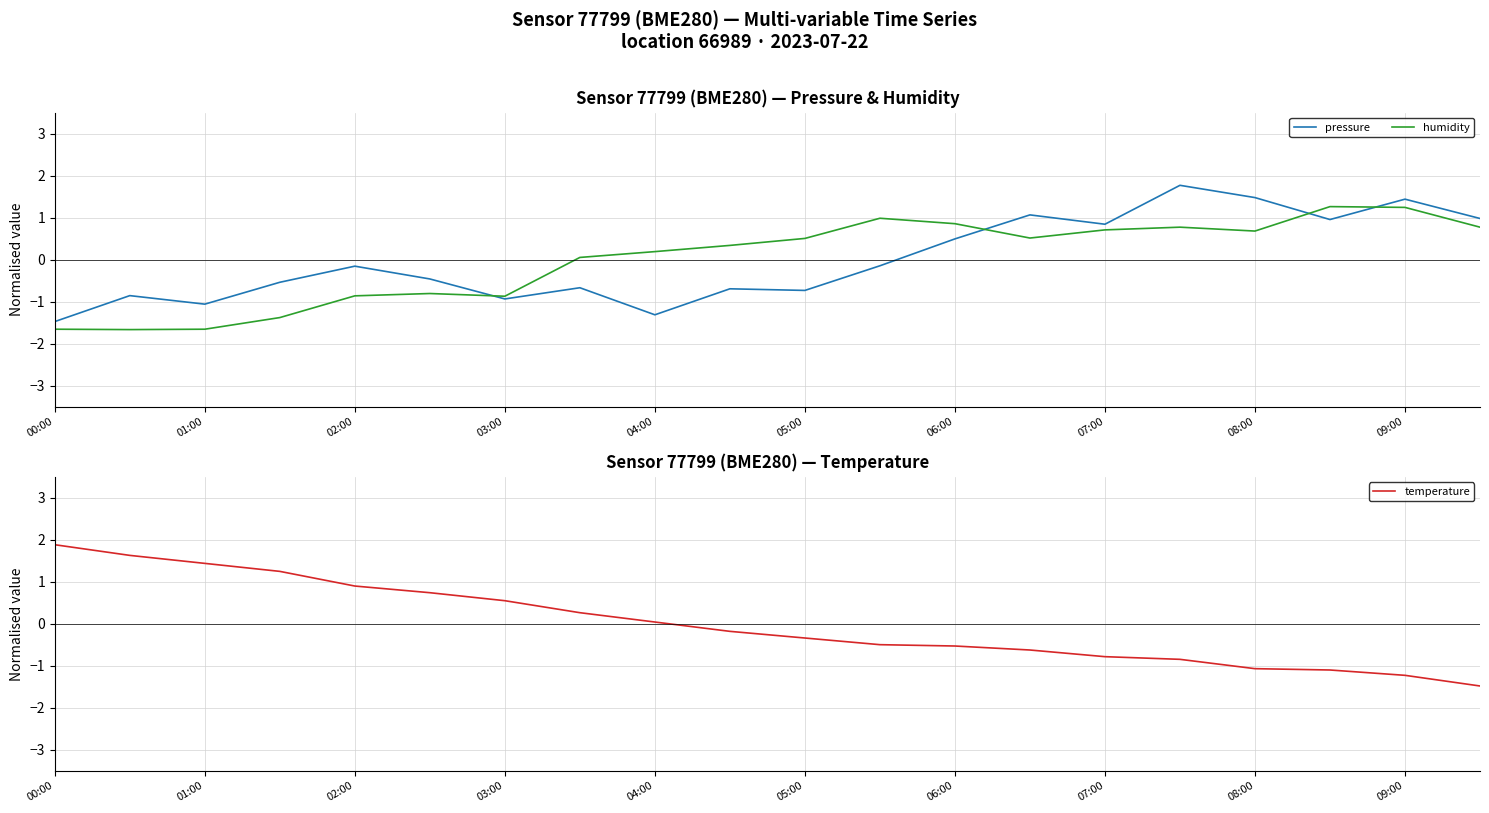

What is the highest value of the pressure series?

1.8